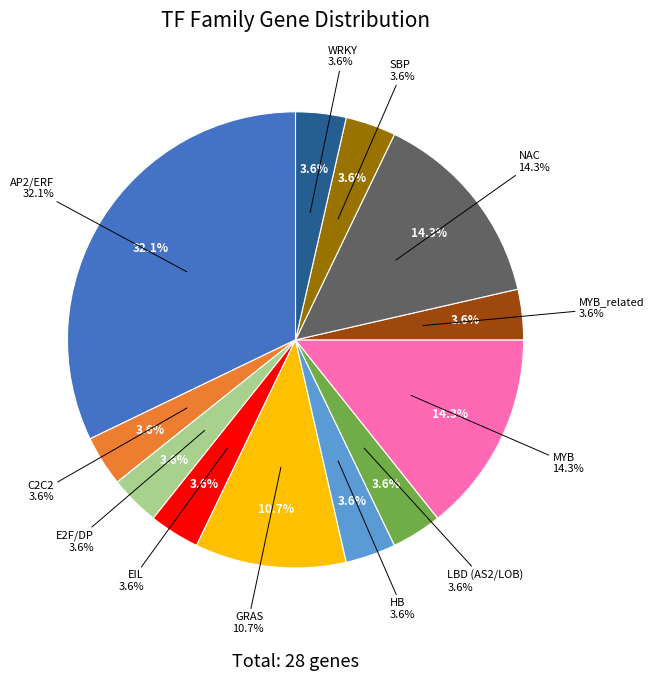

True or false: WRKY accounts for 4% of the total.

True